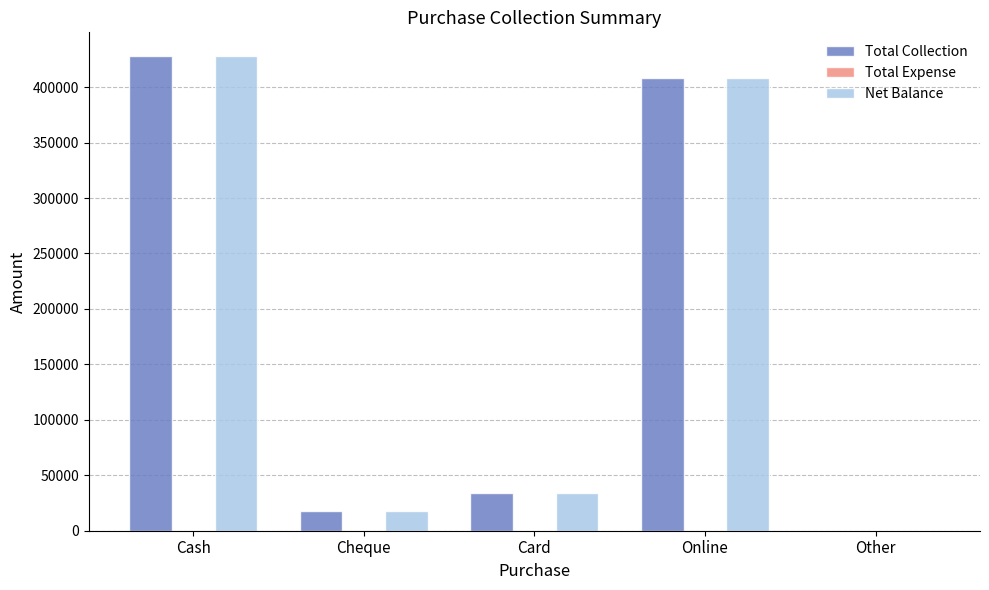

Where is Total Collection nearest to the value 214000?

Card